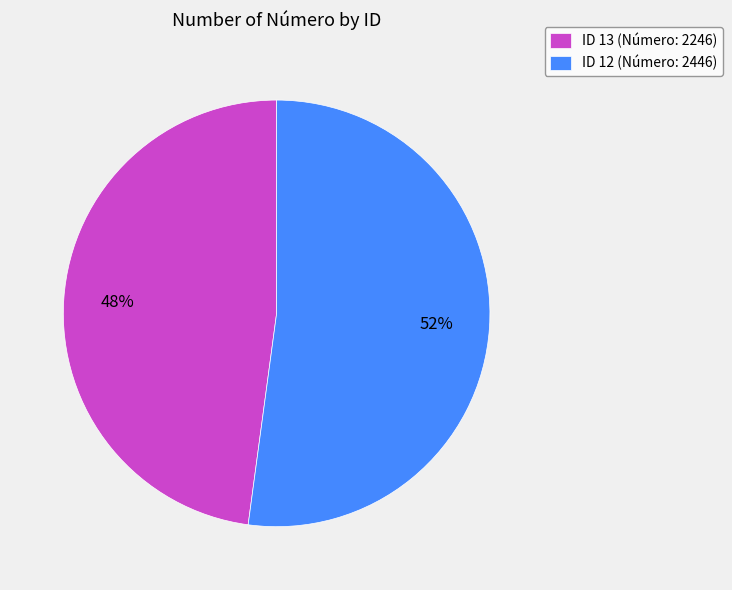

Between ID 13 (Número: 2246) and ID 12 (Número: 2446), which is larger?

ID 12 (Número: 2446)